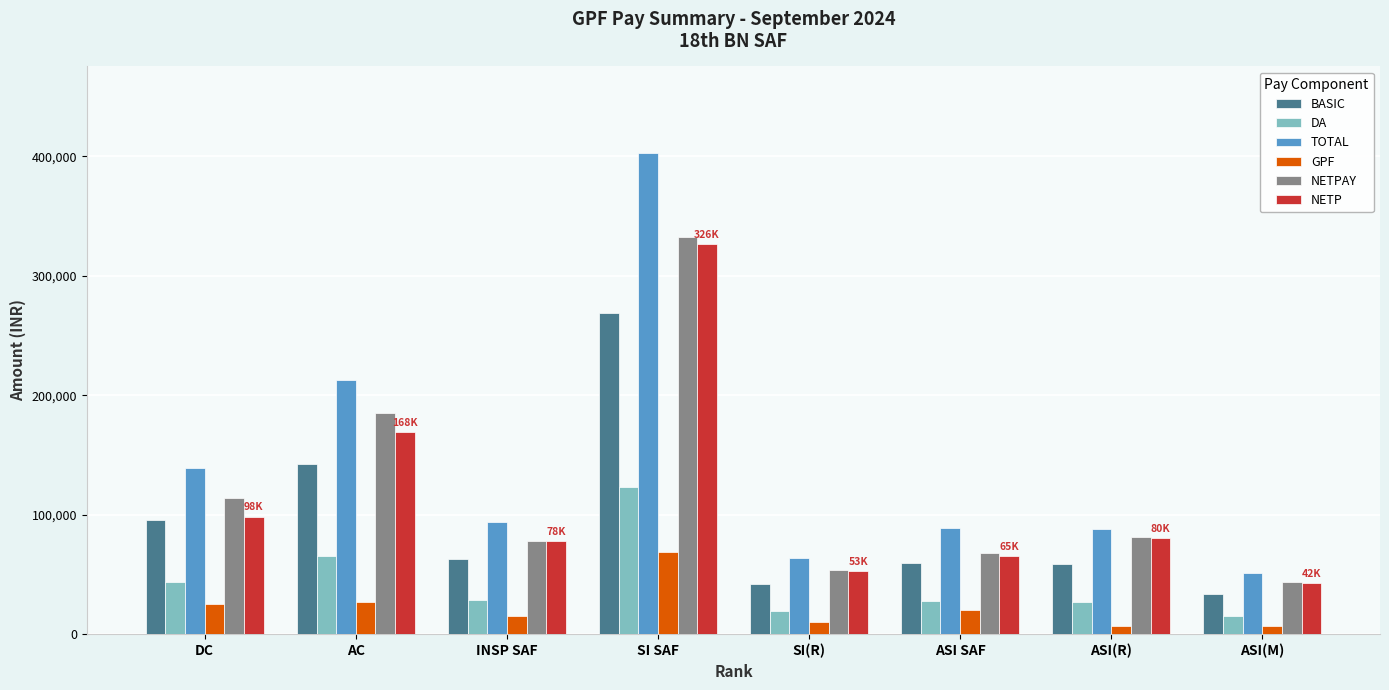

Read the NETP value at ASI SAF, to the nearest 10.

65180